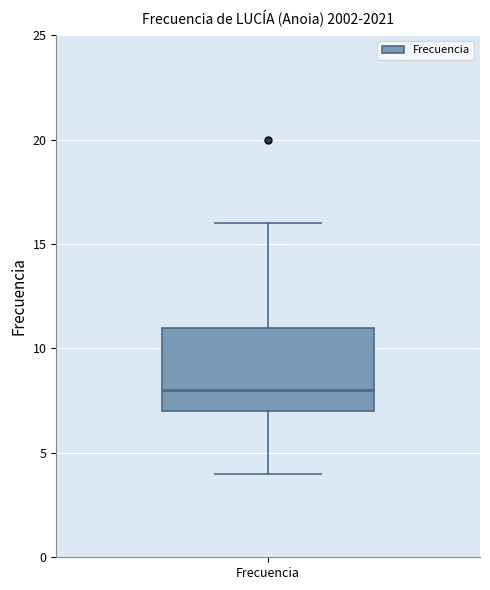

Transcribe this box plot: give where the median line is, the range the box spans, and where the two whiskers end, as read against the y-axis. The values are not printed on the chart, so give them approximately, as read against the axis.

median 8, box 7 to 11, whiskers 4 to 16